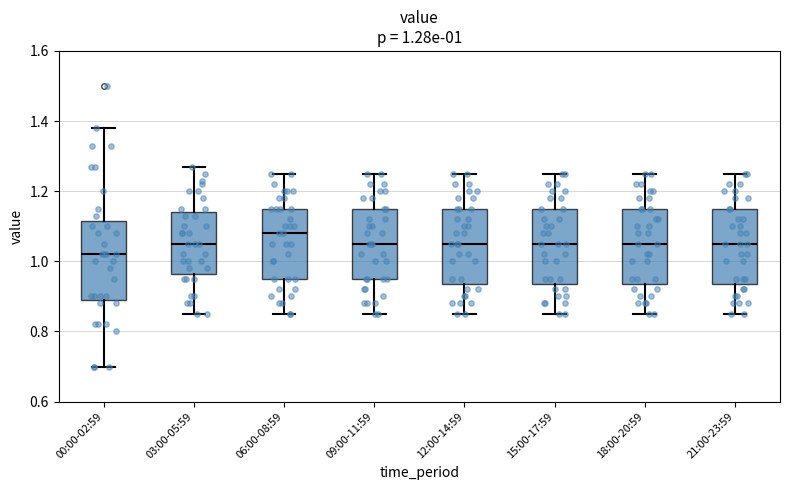

Which box's median line is the highest?

06:00-08:59